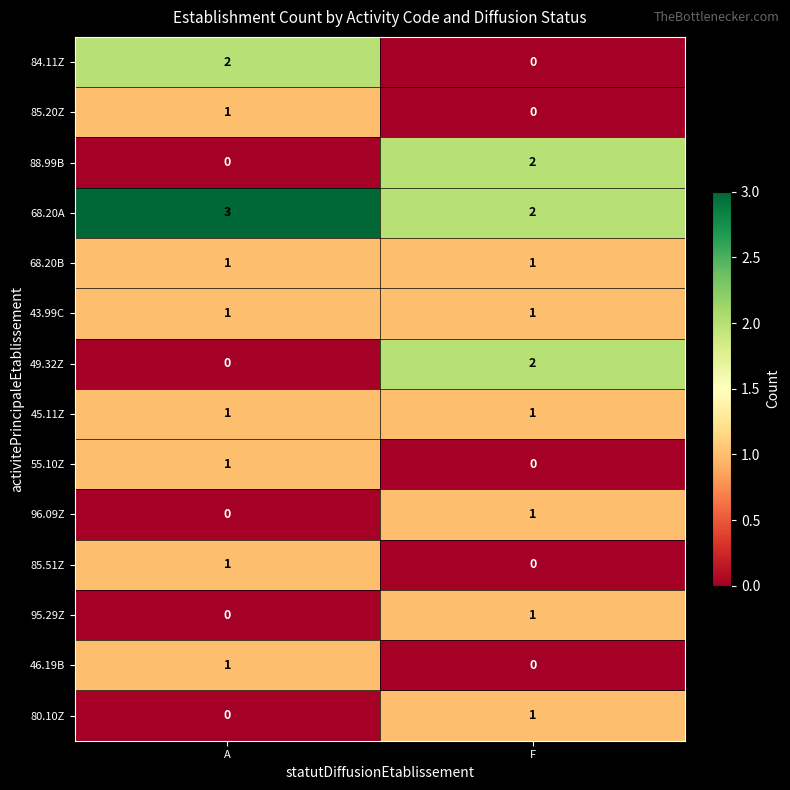

Reading left to right, what are all the values shown in this chart?

84.11Z: 2	0
85.20Z: 1	0
88.99B: 0	2
68.20A: 3	2
68.20B: 1	1
43.99C: 1	1
49.32Z: 0	2
45.11Z: 1	1
55.10Z: 1	0
96.09Z: 0	1
85.51Z: 1	0
95.29Z: 0	1
46.19B: 1	0
80.10Z: 0	1